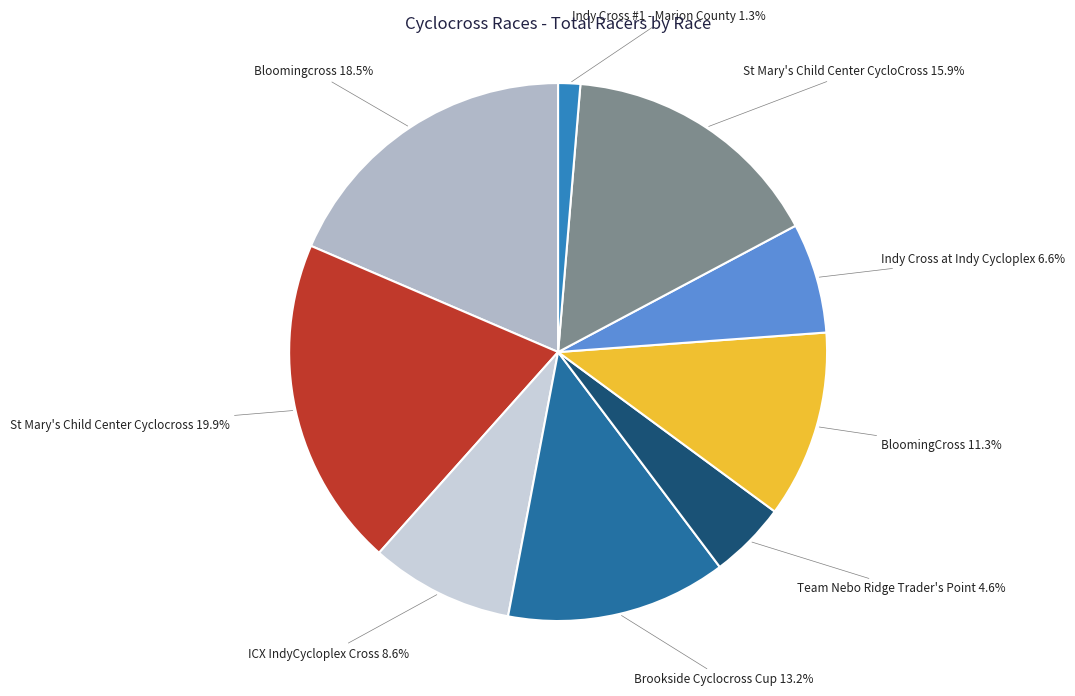

How many slices are in this pie chart?

9